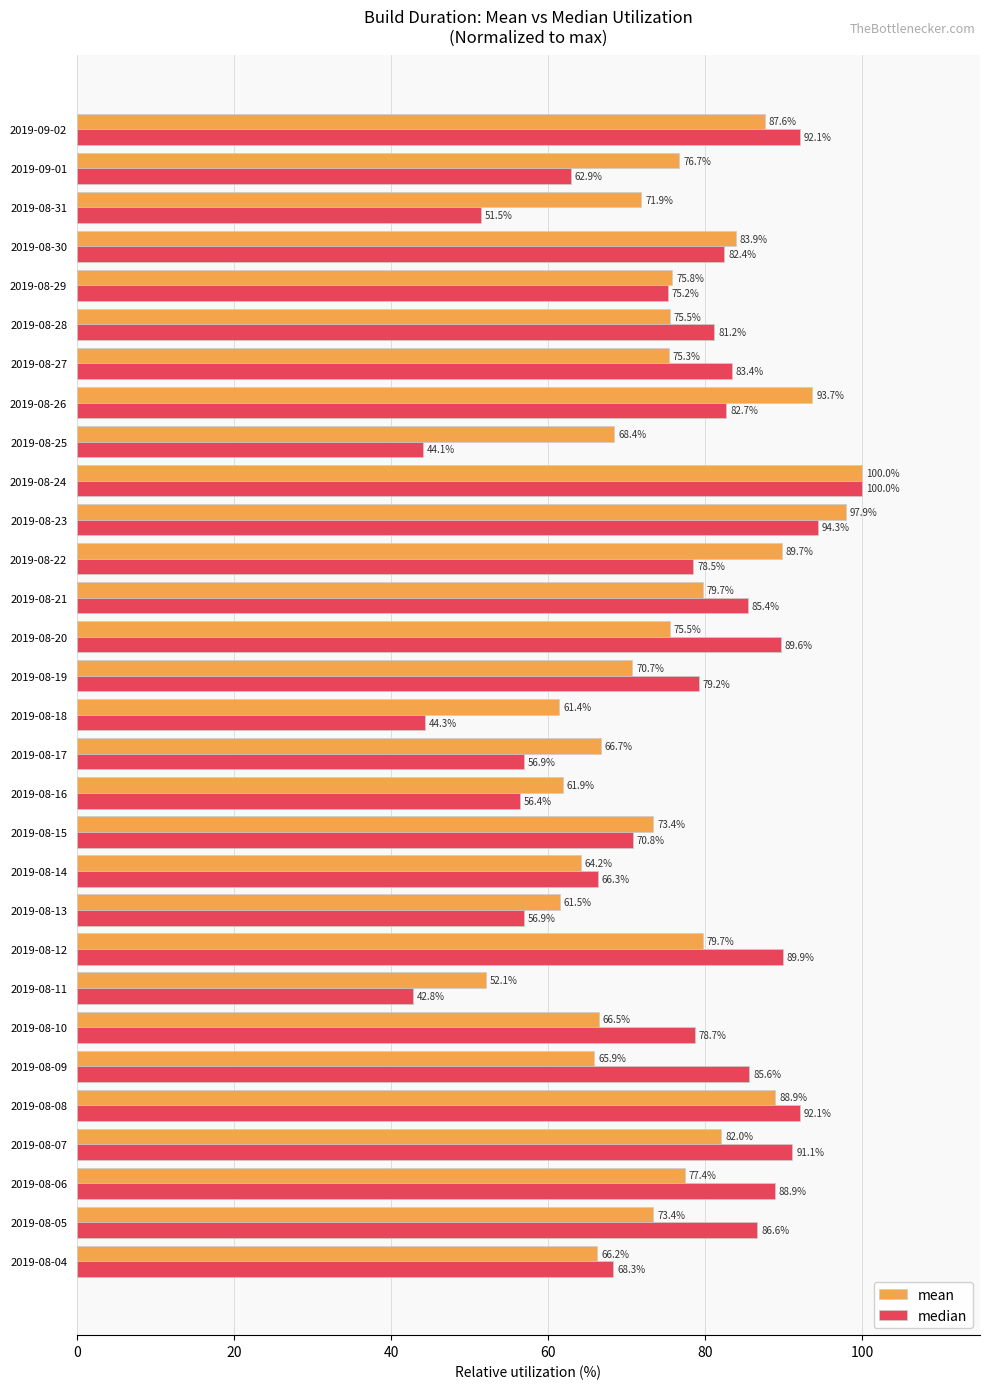

Rank the series by their average value, from highest to lowest.

mean, median